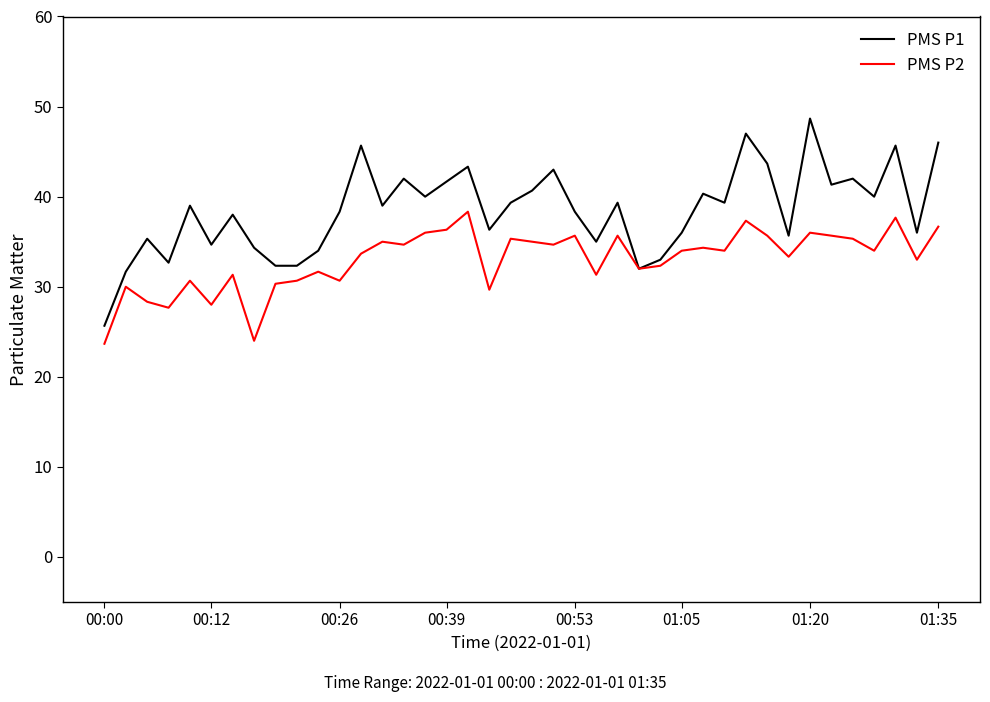

List the series in order of their overall mean, highest first.

PMS P1, PMS P2